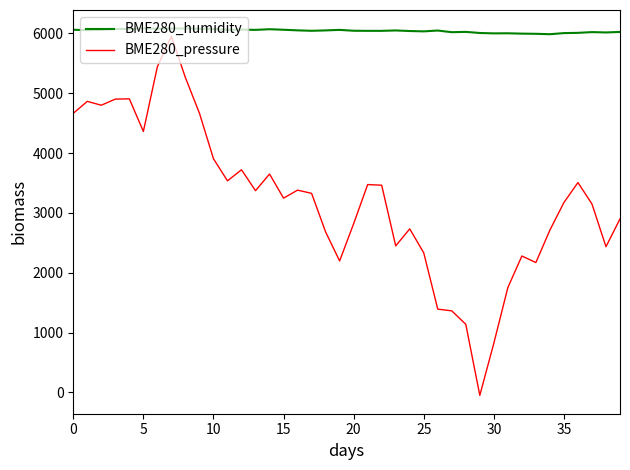

Which series has the largest range (max minus min)?

BME280_pressure